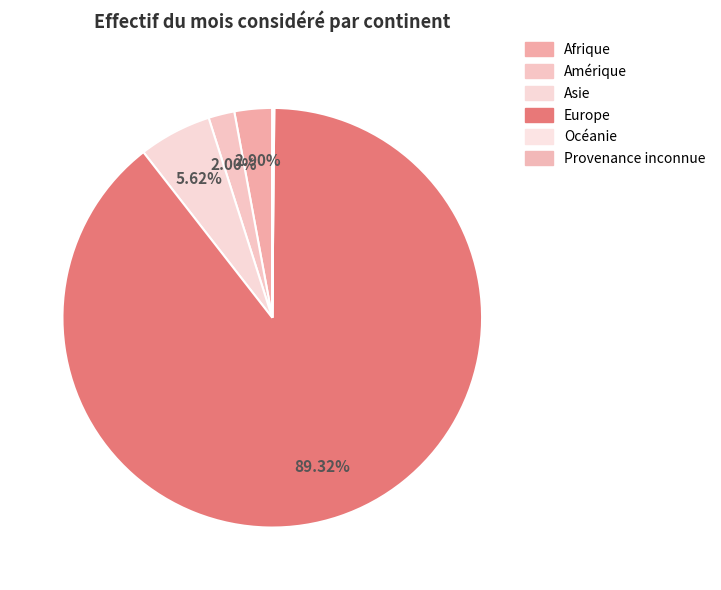

True or false: Afrique accounts for 1% of the total.

False